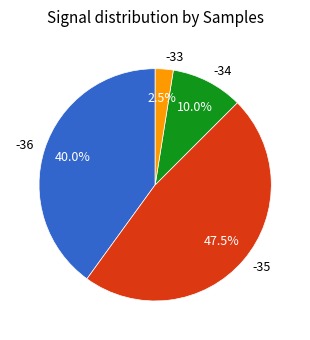

Rank the categories by value from highest to lowest.

-35, -36, -34, -33